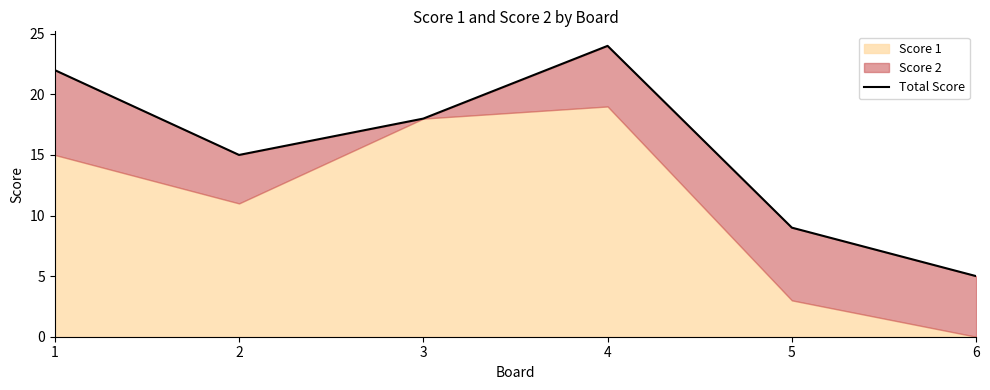

Rank the categories by value from highest to lowest.

4, 1, 3, 2, 5, 6